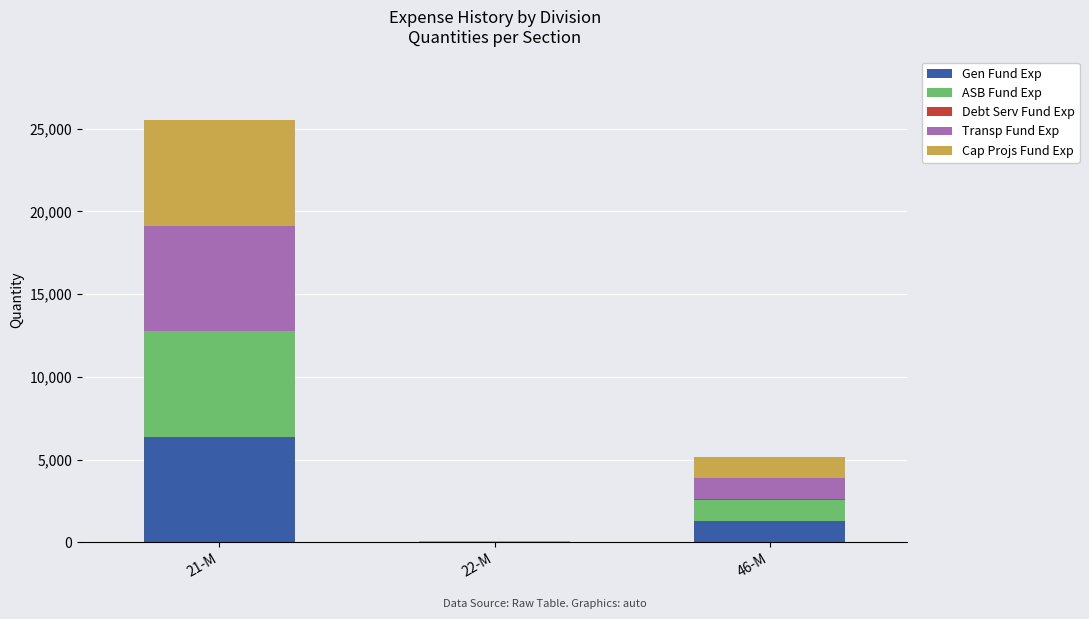

What is the highest value of the Gen Fund Exp series?

6383.0